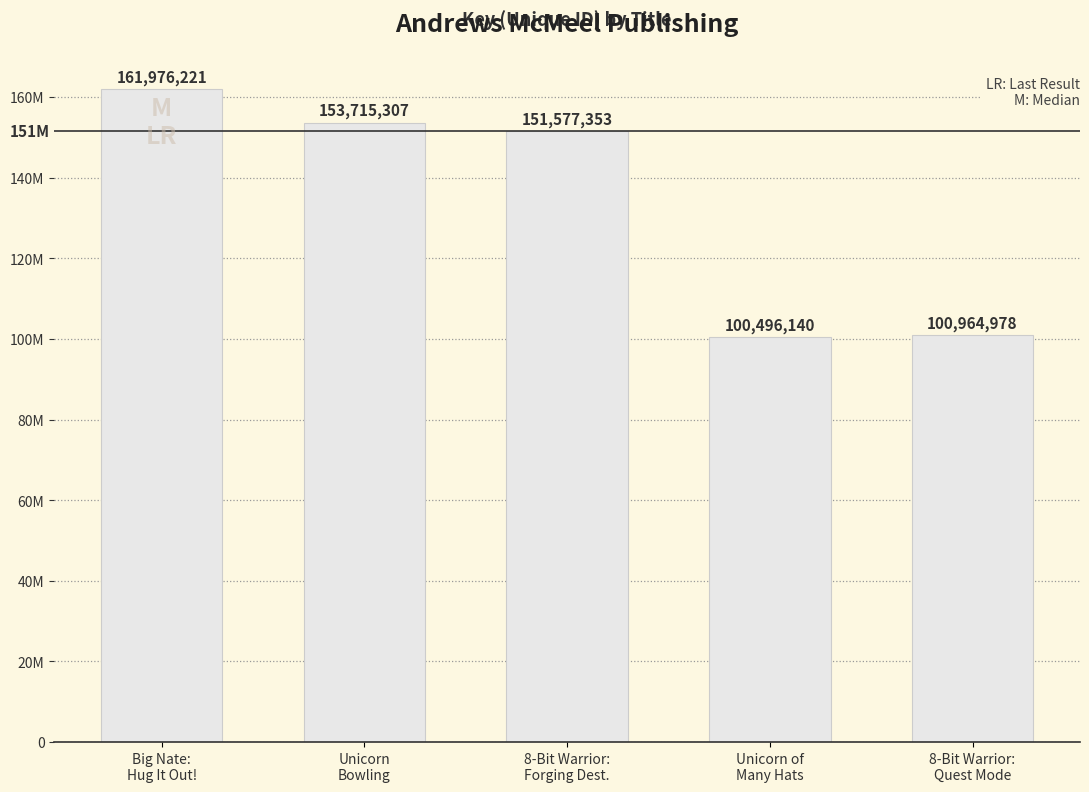

What is the sum of all values?

668729999